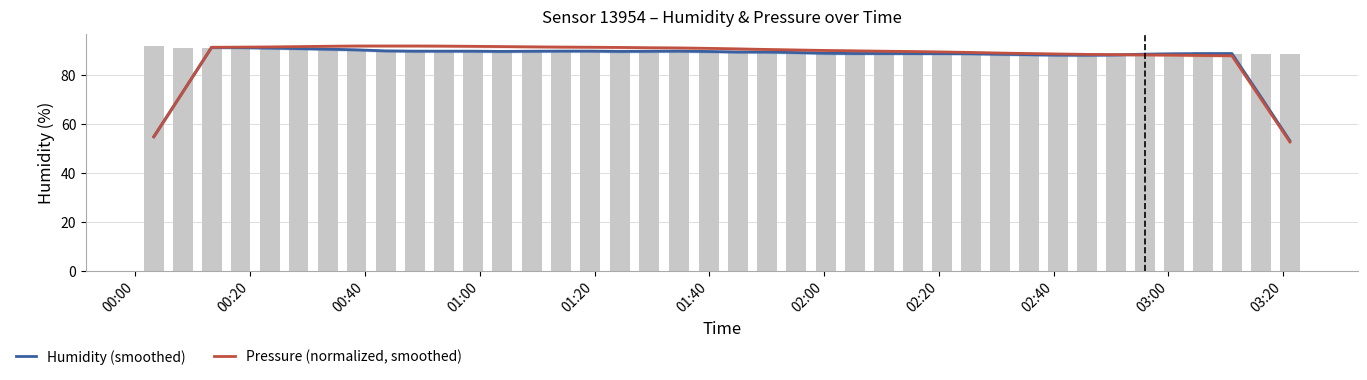

How many values in the Humidity (smoothed) series exceed 89?

21